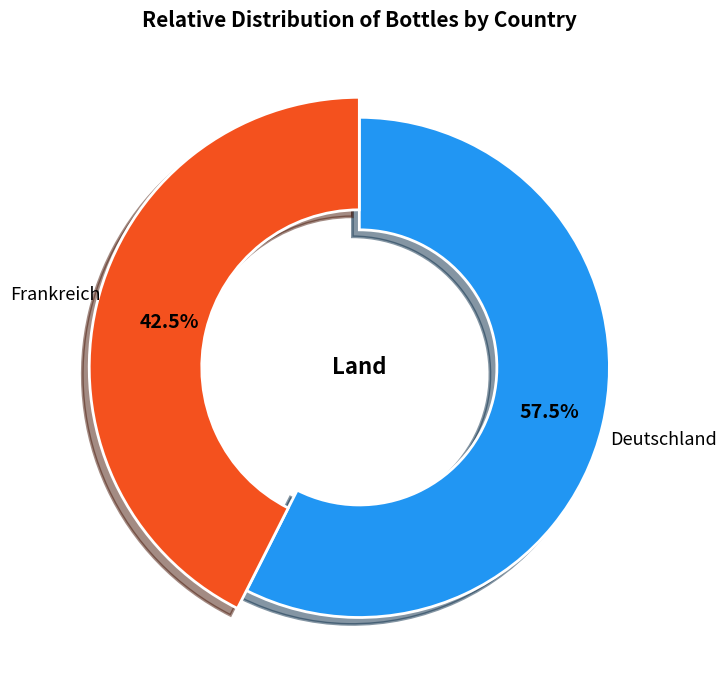

Is there any slice that represents more than half of the pie?

Yes